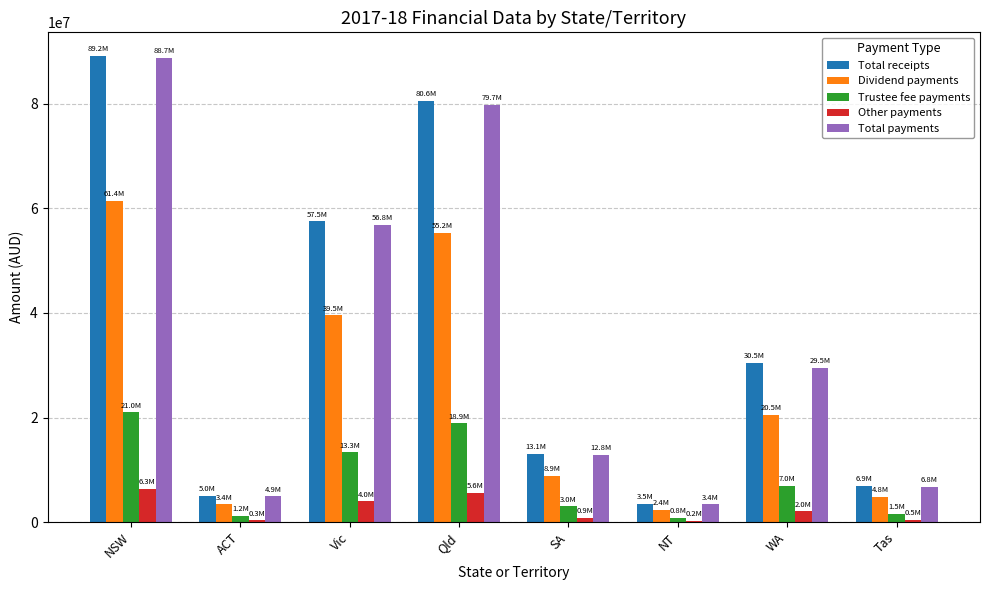

Is it true that Total payments equals 42650146.8 at NSW?

False